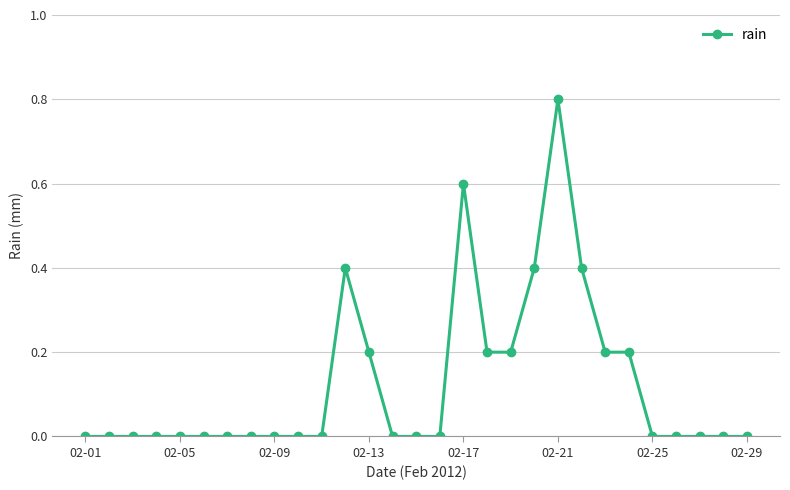

What is the value of the 20th point from the left?

0.4